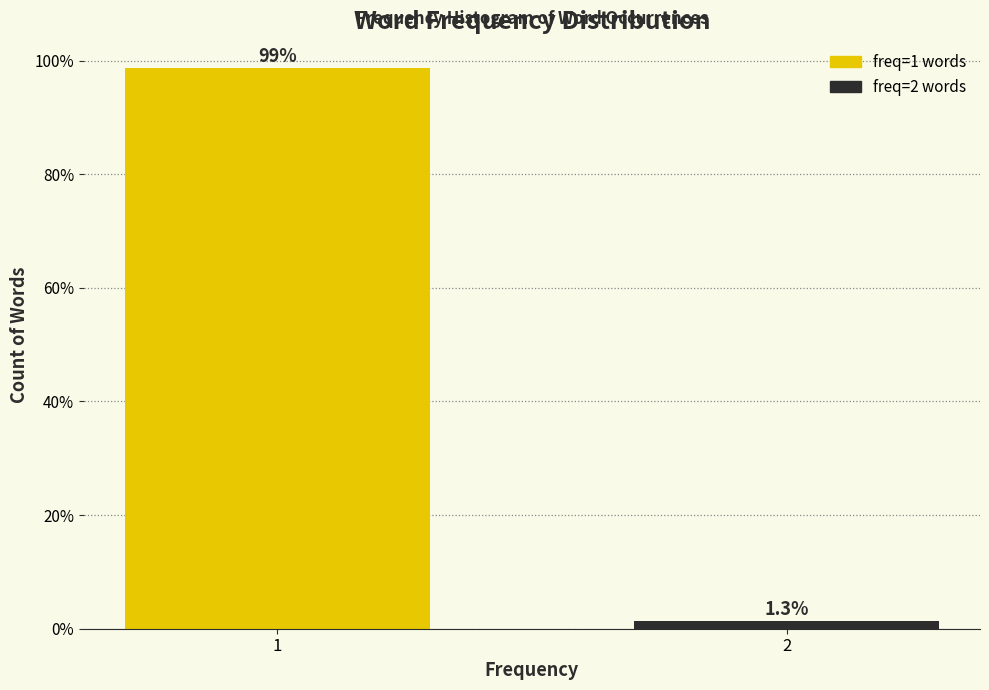

Reading right to left, transcribe all the data shown in this chart.

1.3	98.7